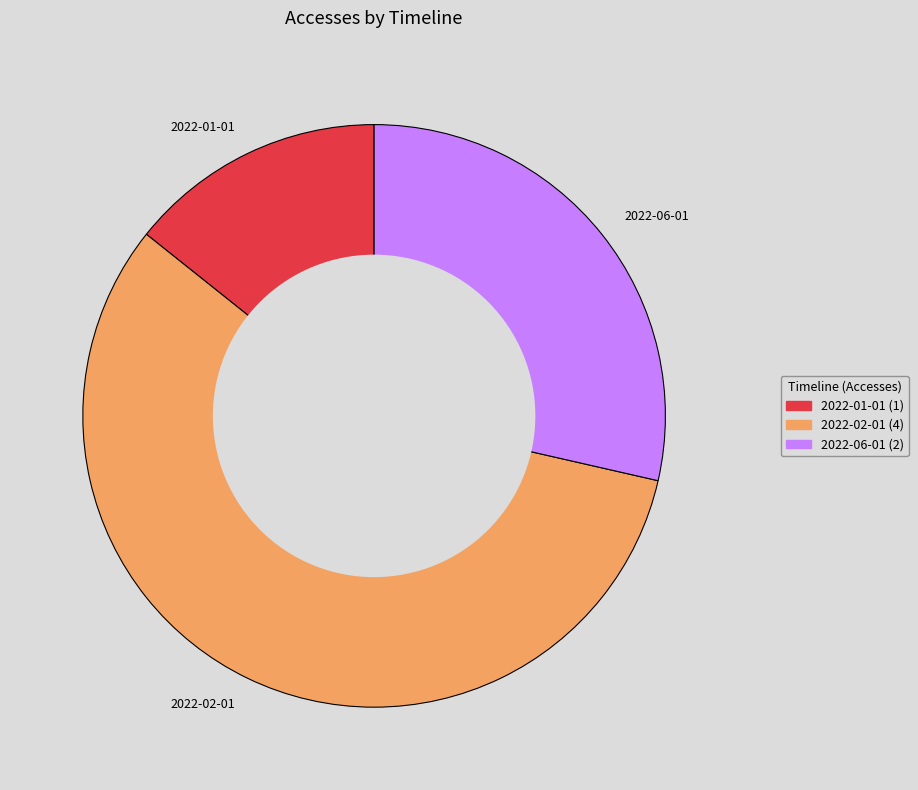

Is it true that 2022-02-01 is 68% of the pie?

False